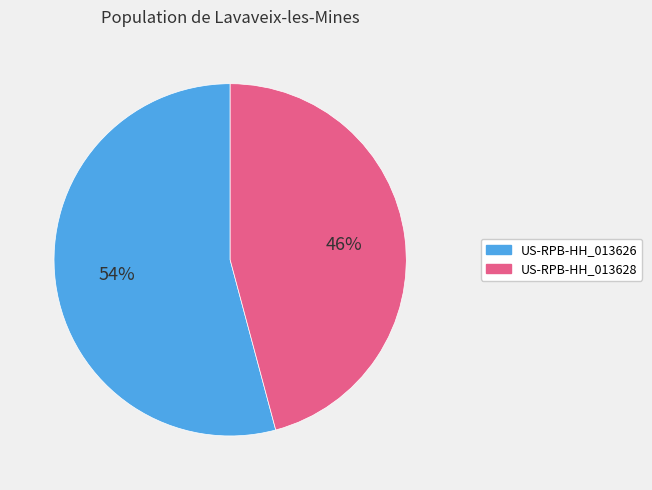

Does any single category account for the majority?

Yes